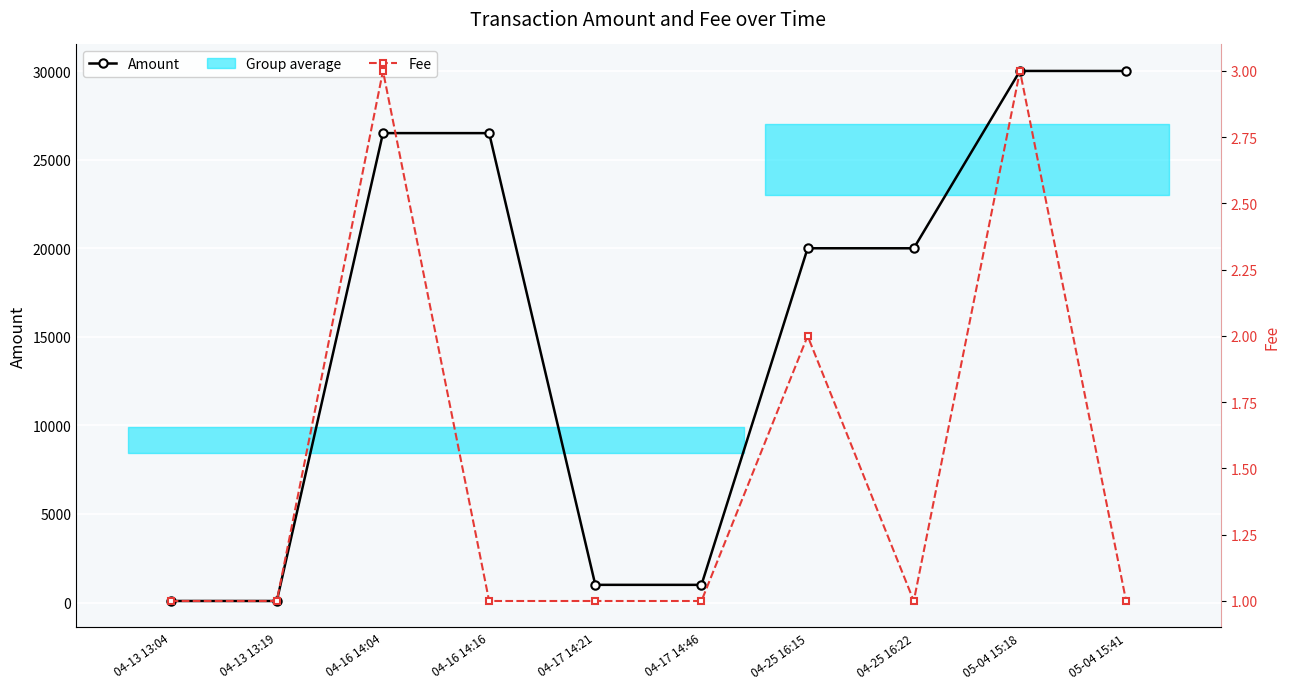

The Fee series shows 1 at 04-25 16:15. True or false?

False